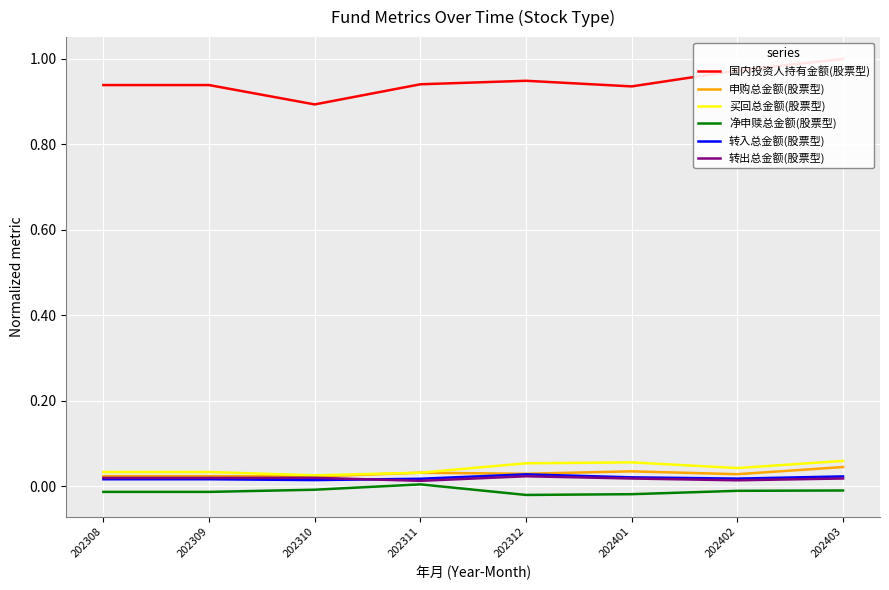

Which series has the largest total across all categories?

国内投资人持有金额(股票型)